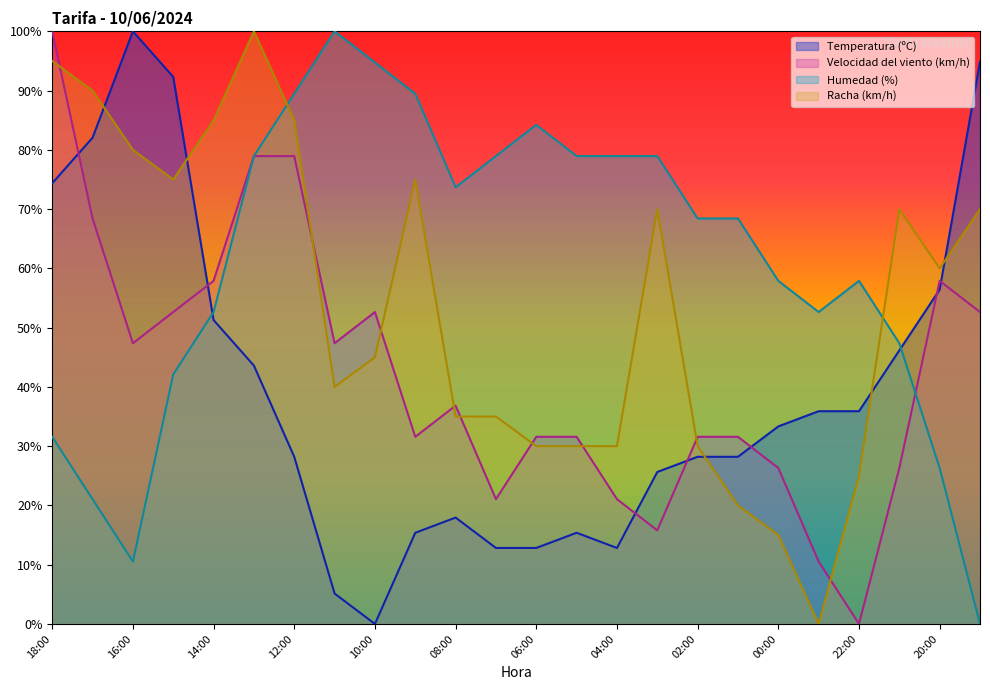

After their last crossing, which series has the higher values: Humedad (%) or Temperatura (ºC)?

Temperatura (ºC)